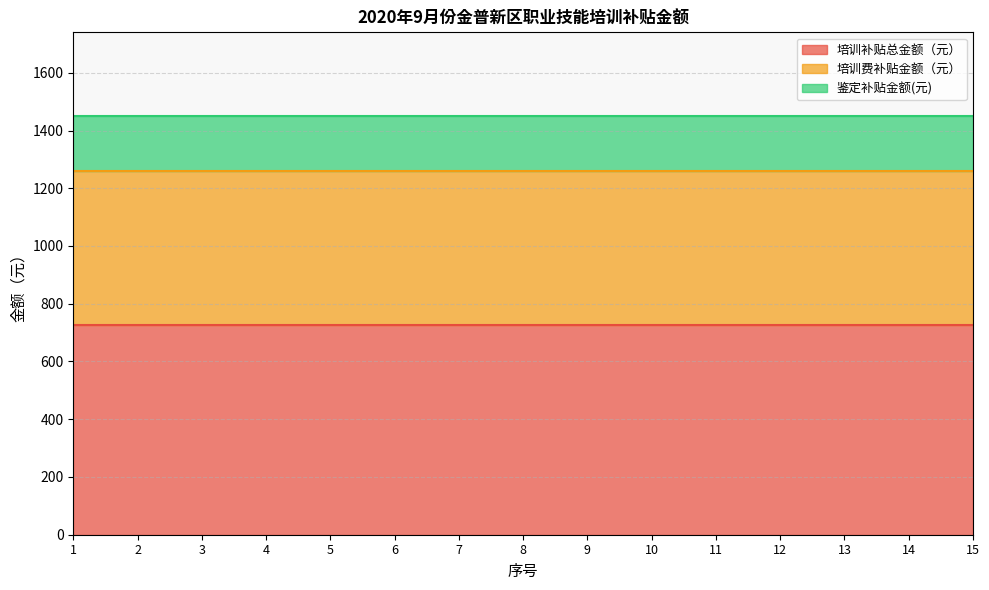

Does the chart have visible grid lines?

Yes